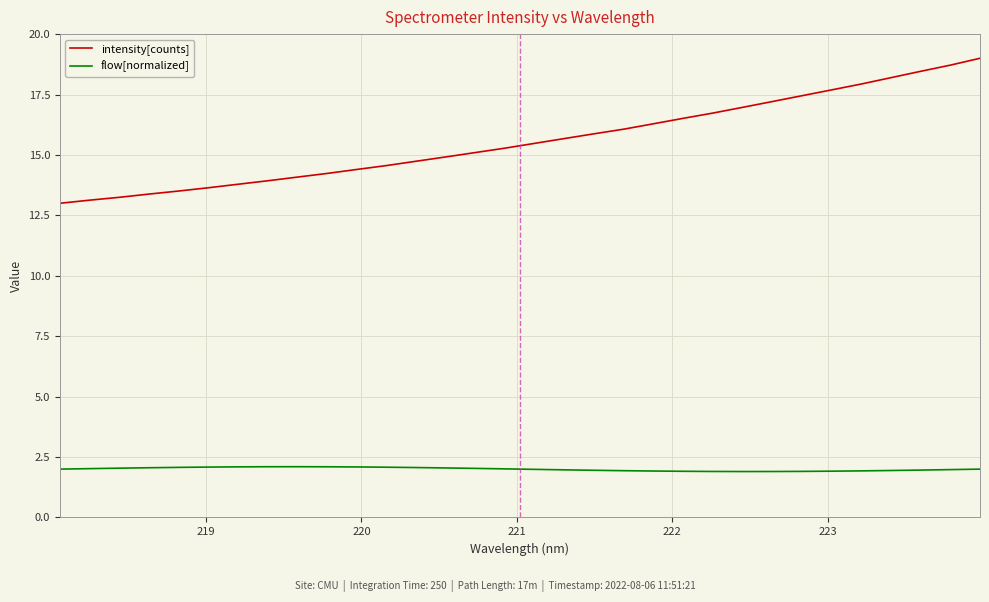

True or false: flow[normalized] and intensity[counts] intersect in this chart.

False